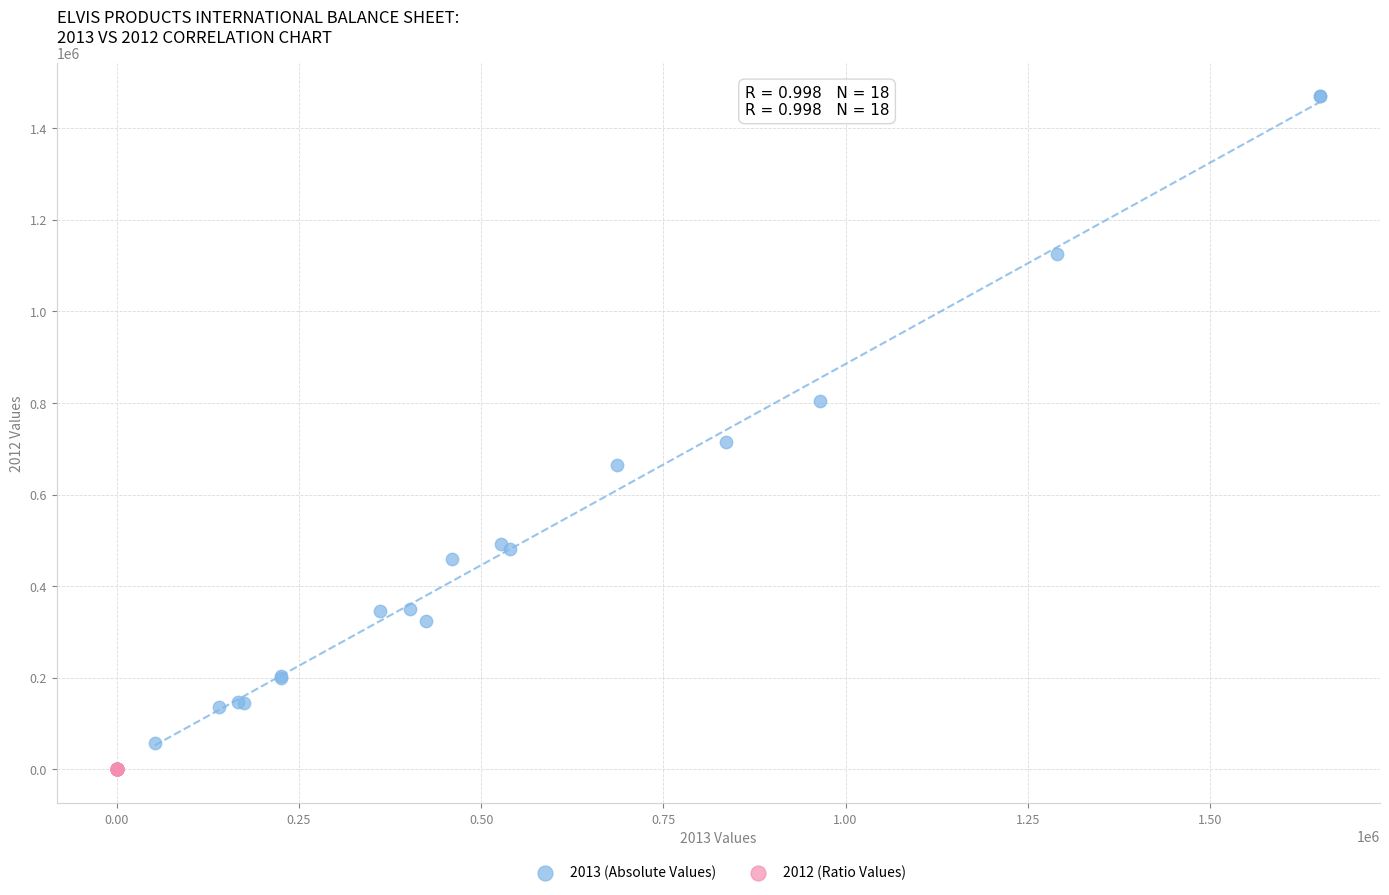

Which series has the widest spread of Y values?

2013 (Absolute Values)